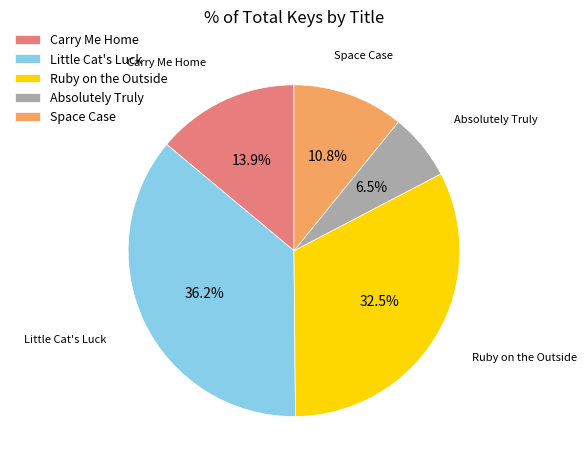

To the nearest percent, what portion does Carry Me Home represent?

14%